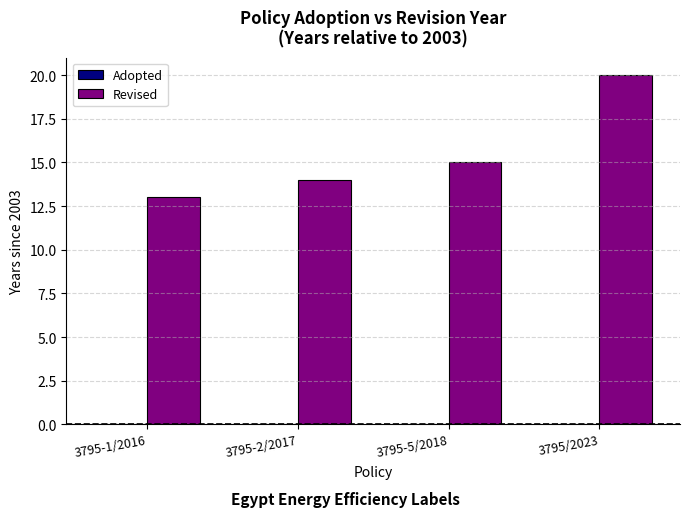

The chart shows a value of 22 at 3795-2/2017. True or false?

False